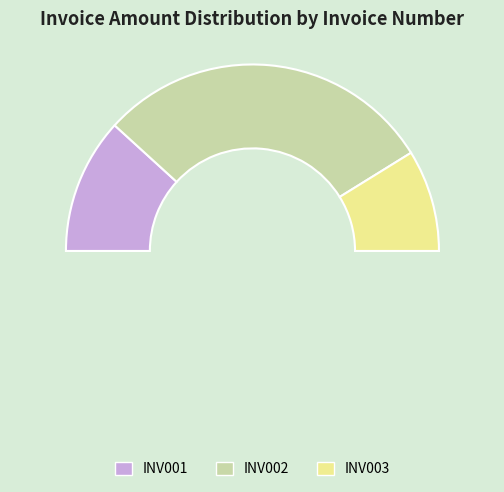

To the nearest percent, what portion does INV001 represent?

24%